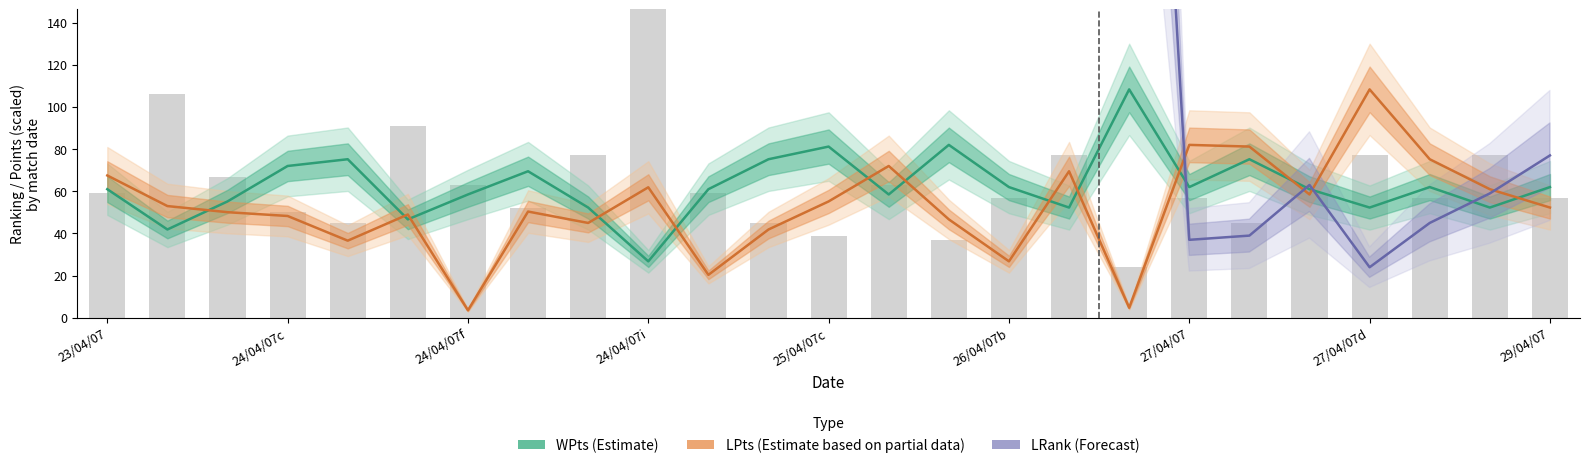

What is the total value across all series at 24/04/07f?

125.1